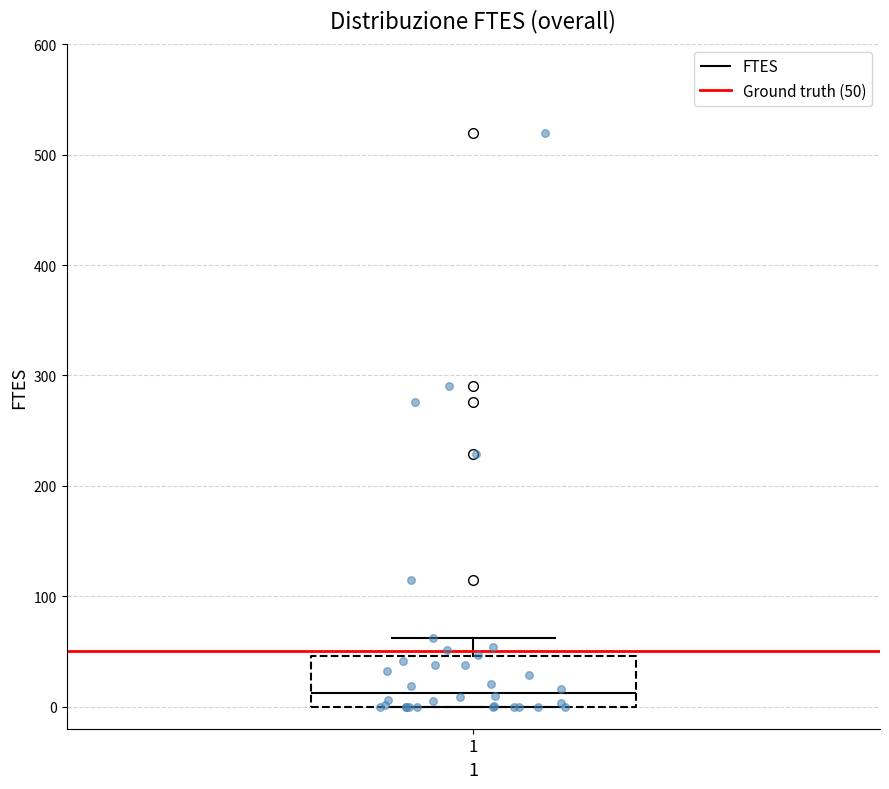

Read this box plot against the y-axis: the position of the median line, the range covered by the box, and the ends of both whiskers. The values are not printed on the chart, so give them approximately, as read against the axis.

median 10, box 0 to 50, whiskers 0 to 60